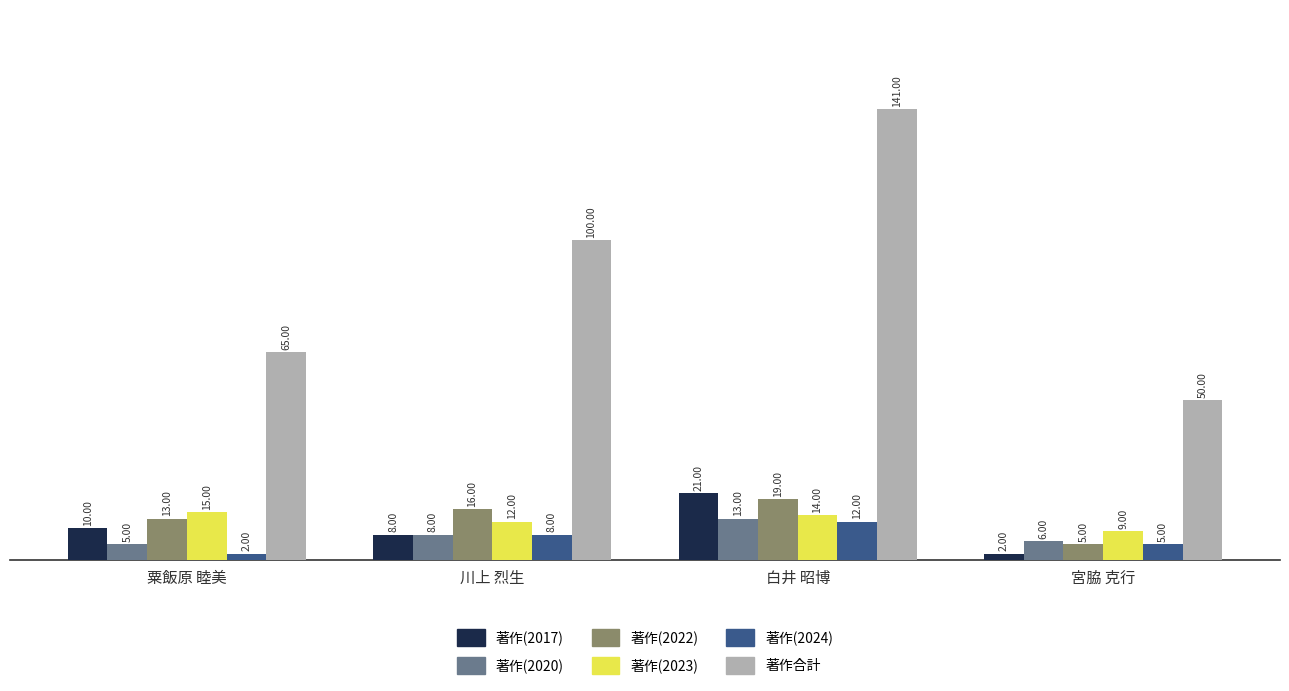

What position from the right is 川上 烈生?

3